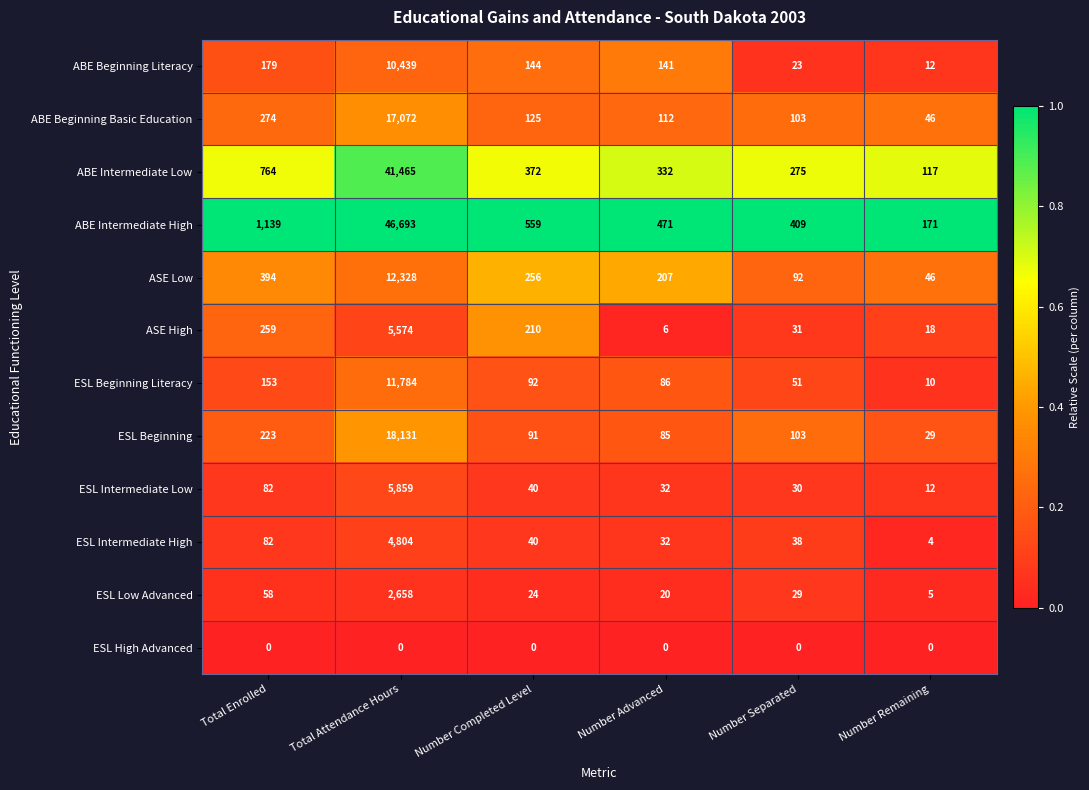

List the series in order of their peak value, highest first.

ABE Intermediate High, ABE Intermediate Low, ESL Beginning, ABE Beginning Basic Education, ASE Low, ESL Beginning Literacy, ABE Beginning Literacy, ESL Intermediate Low, ASE High, ESL Intermediate High, ESL Low Advanced, ESL High Advanced